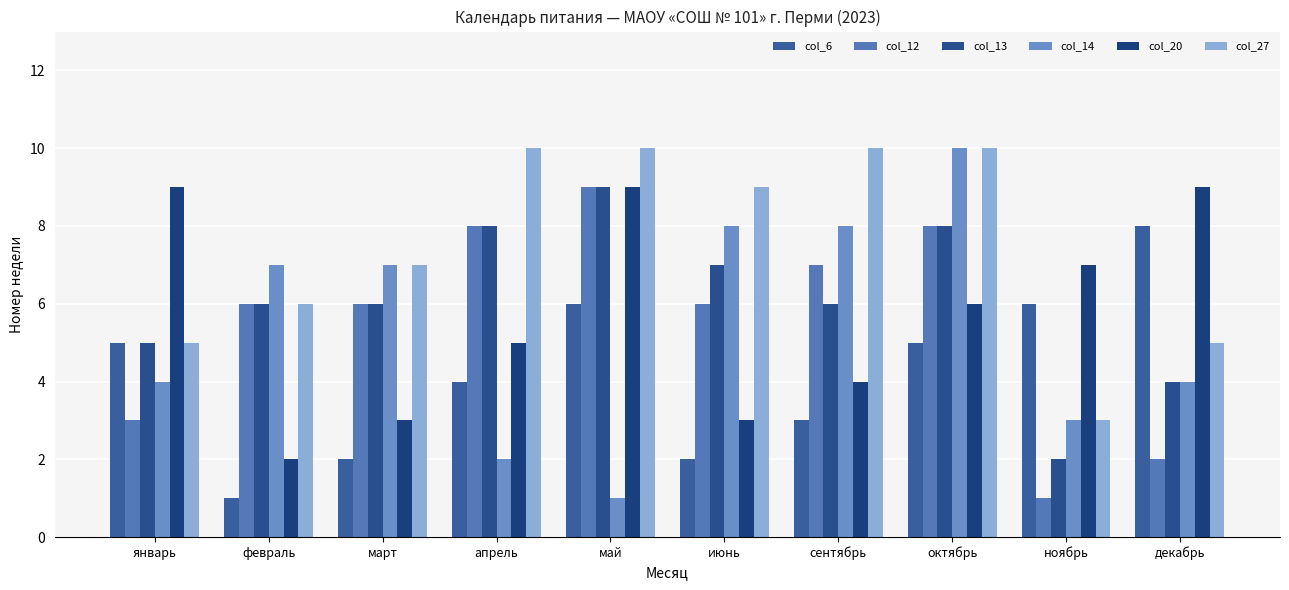

How many series are shown in this chart?

6